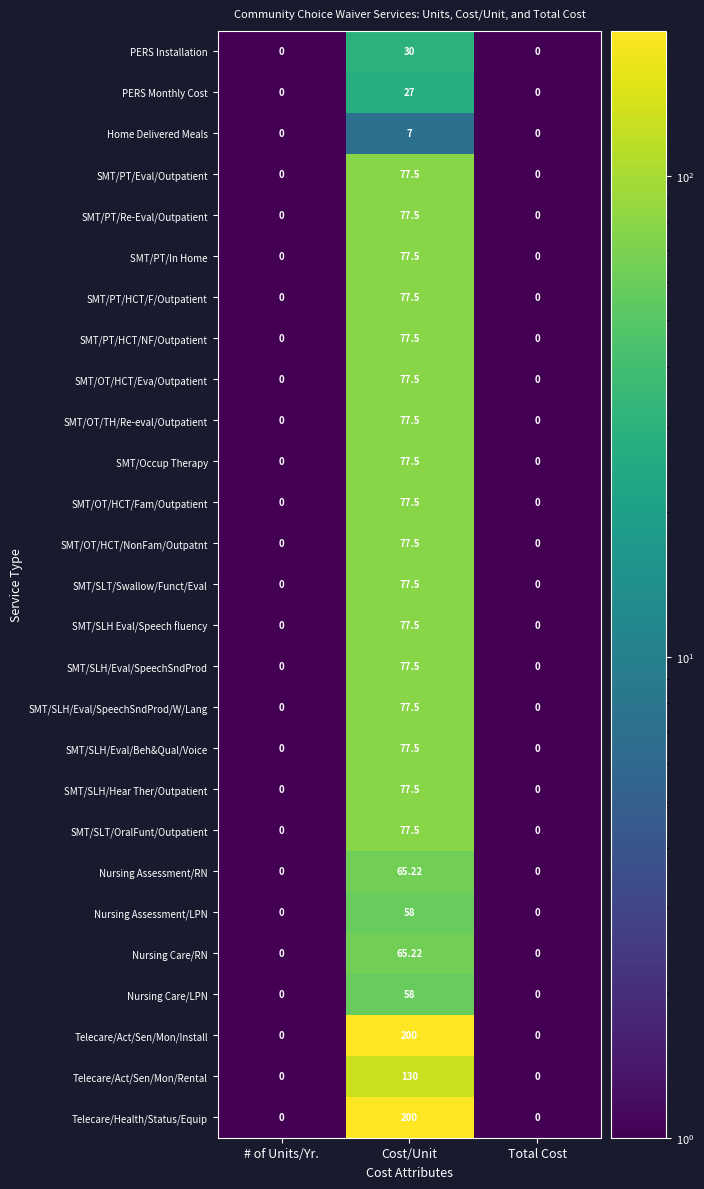

Which category has the highest value in the SMT/SLT/OralFunt/Outpatient series?

Cost/Unit